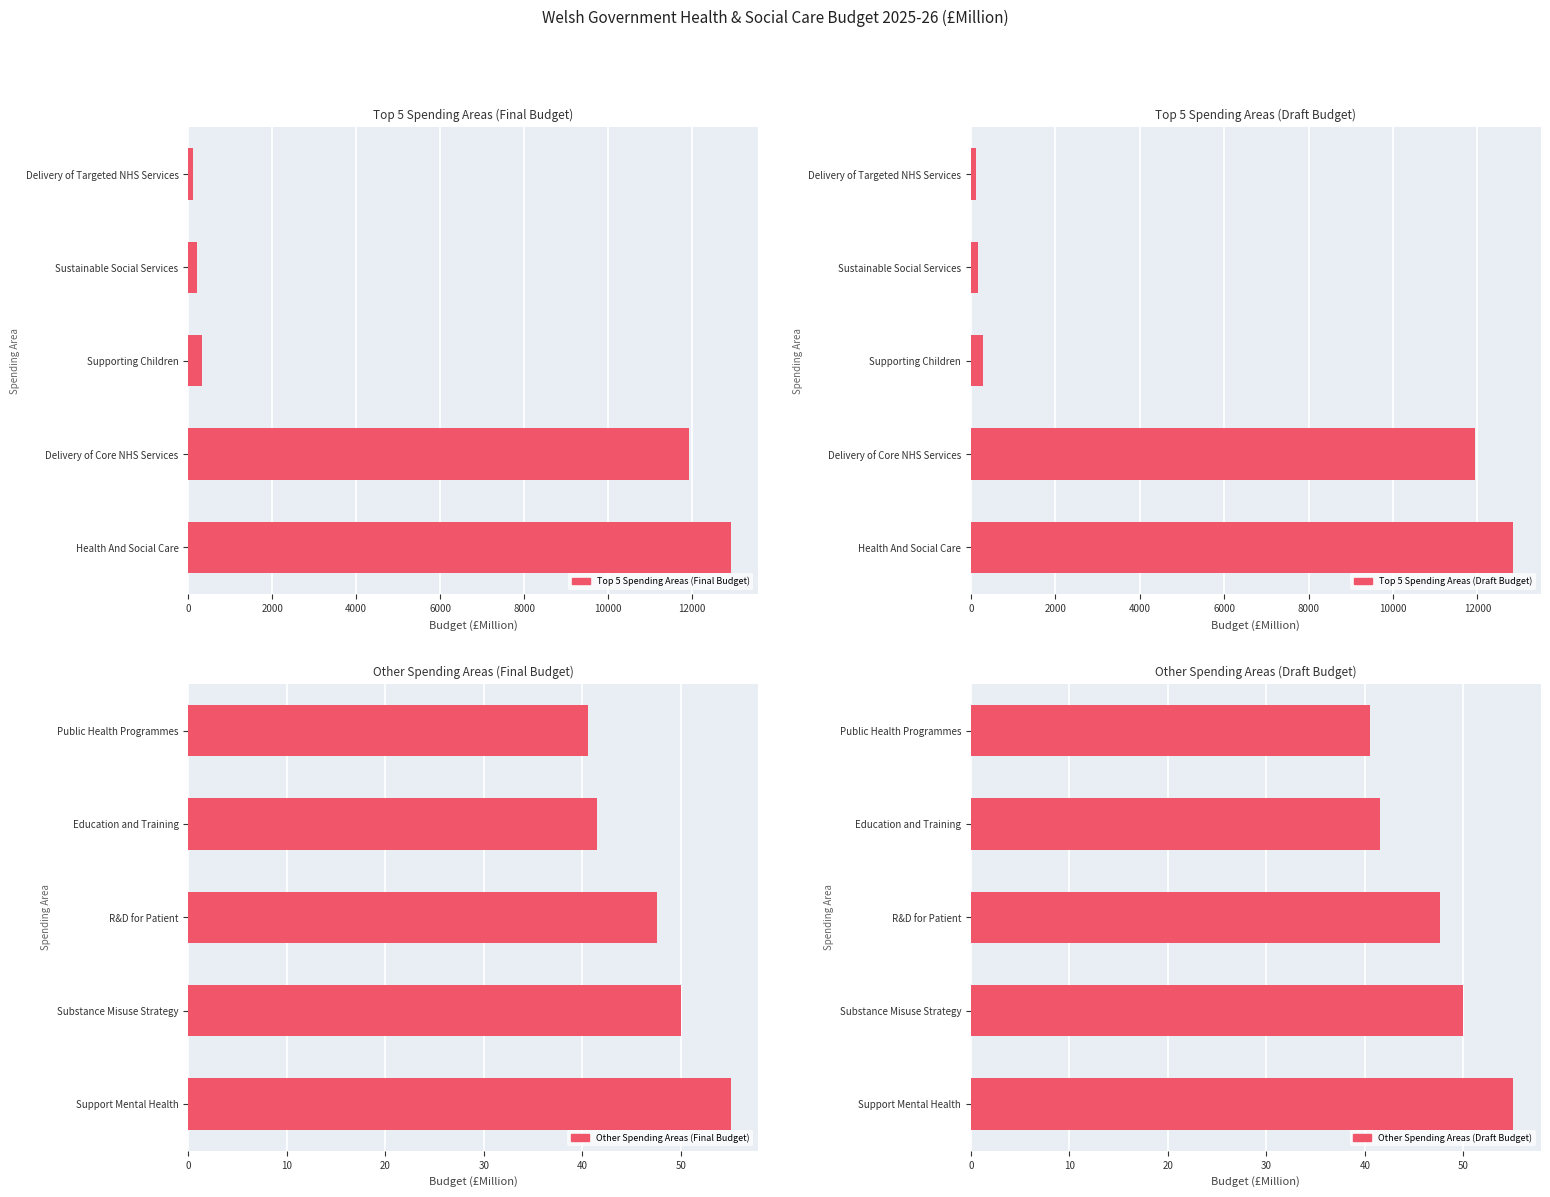

What is the value of the Top 5 Spending Areas (Final Budget) bar at the 3rd from the left?

327.6